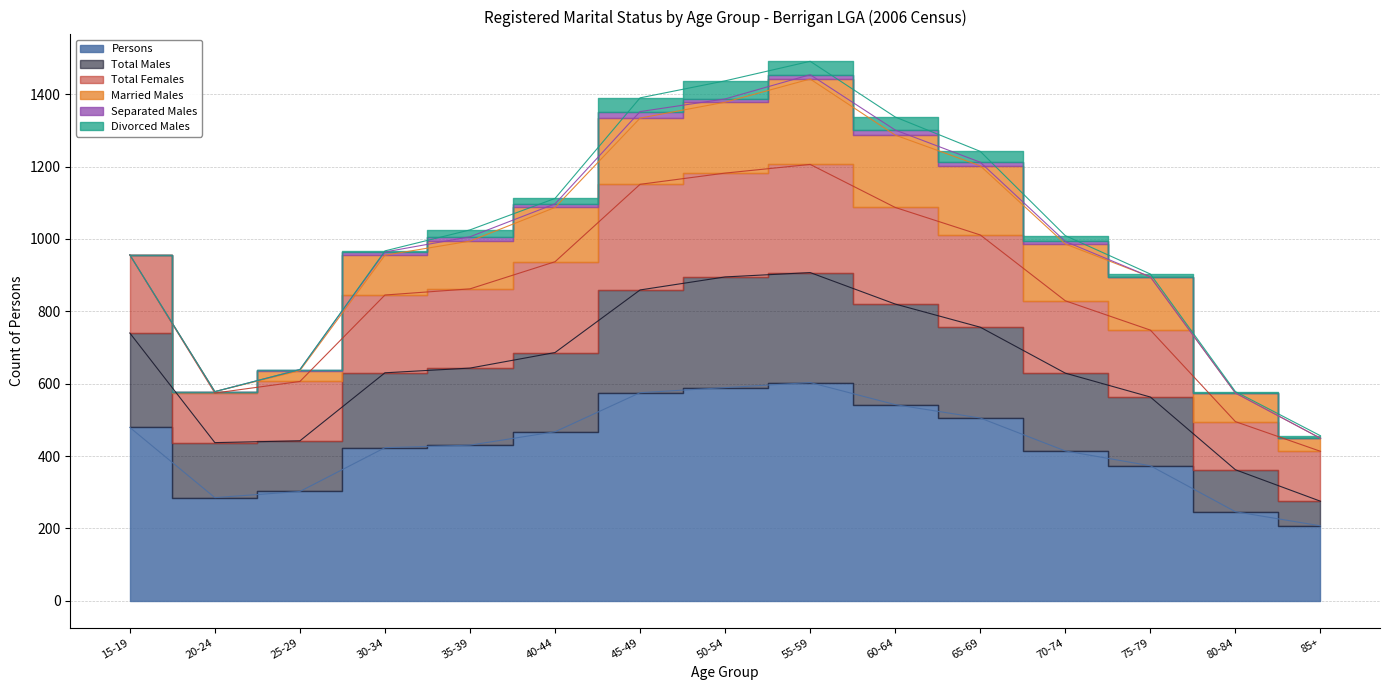

True or false: Total Females and Persons intersect in this chart.

False